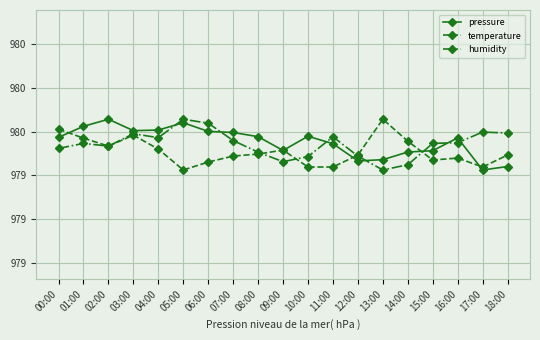

What is the label of the 8th point from the right?

11:00